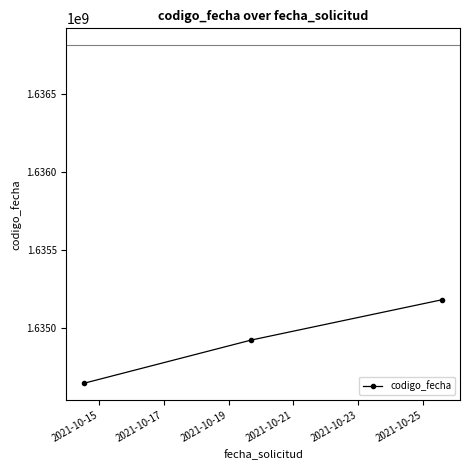

What is the smallest value displayed?

1634643179